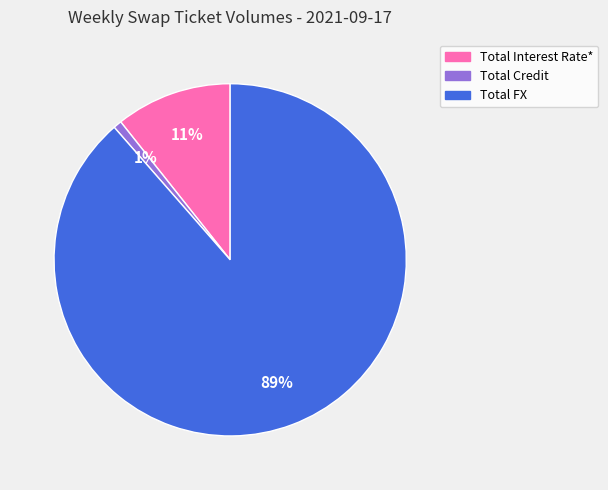

Do Total Interest Rate* and Total Credit together represent more than half of the pie?

No